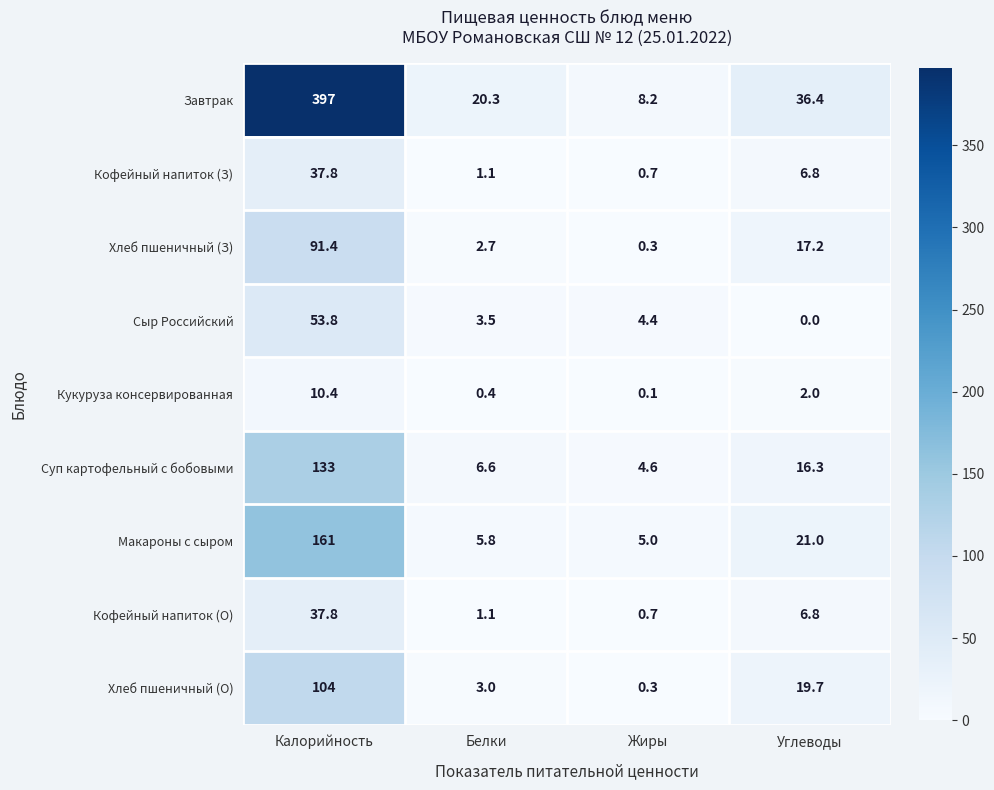

What is the highest value of the Сыр Российский series?

53.8